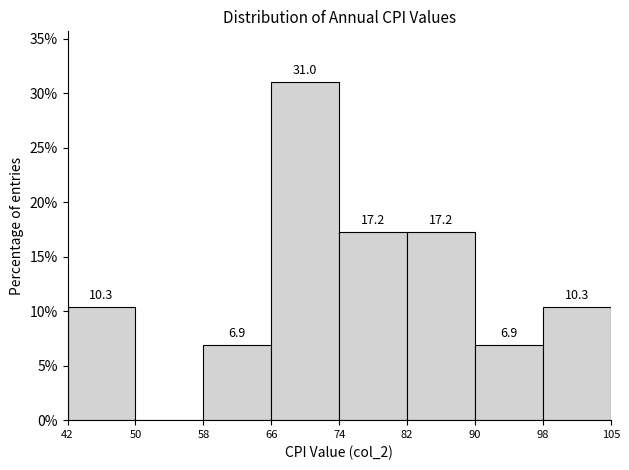

Over which range of the x-axis is the bar tallest?

66 to 74